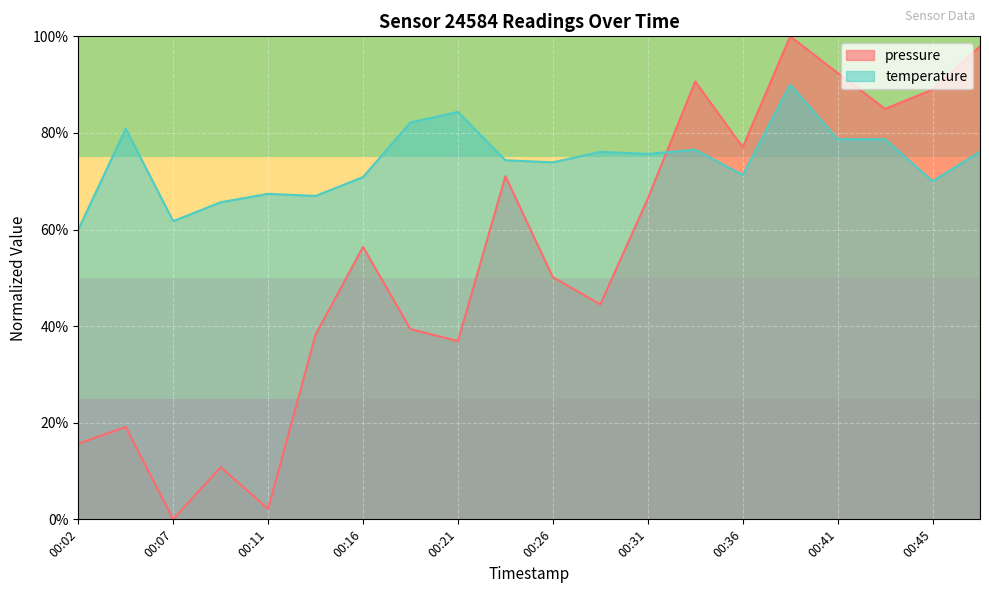

At which category does pressure reach its first local valley?

00:07